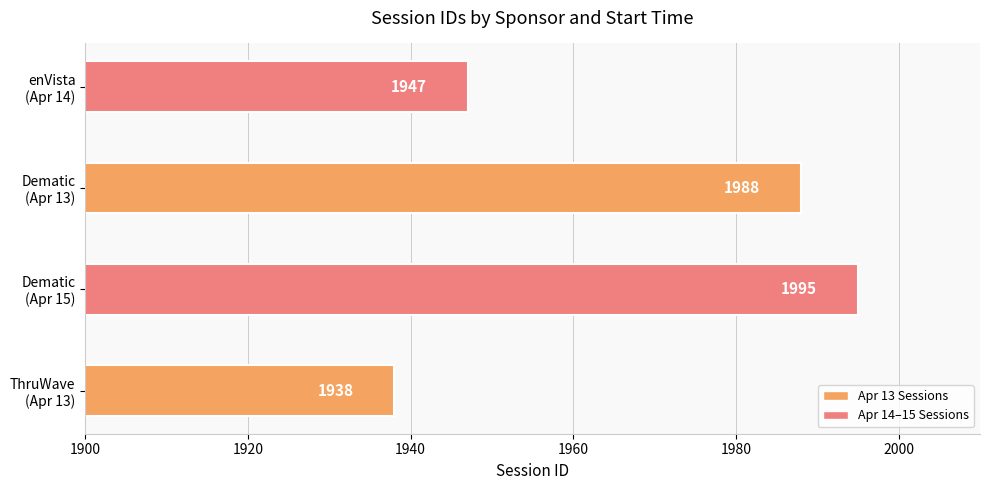

Count the values in the range 1947 to 1995.

3